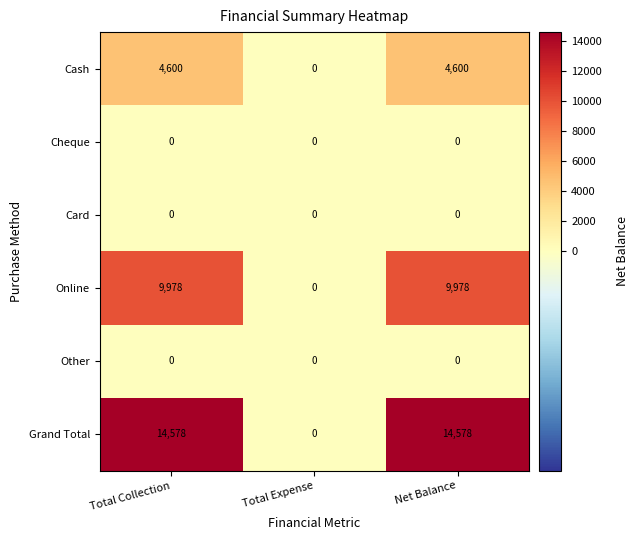

At which label does Cash reach its minimum?

Total Expense